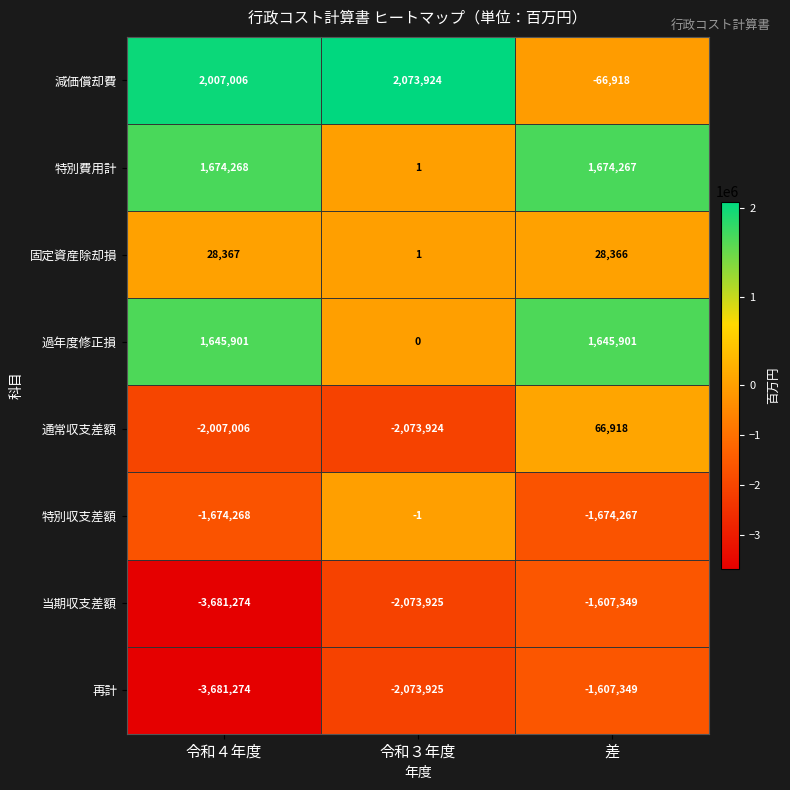

Which category has the highest value across all series?

令和３年度